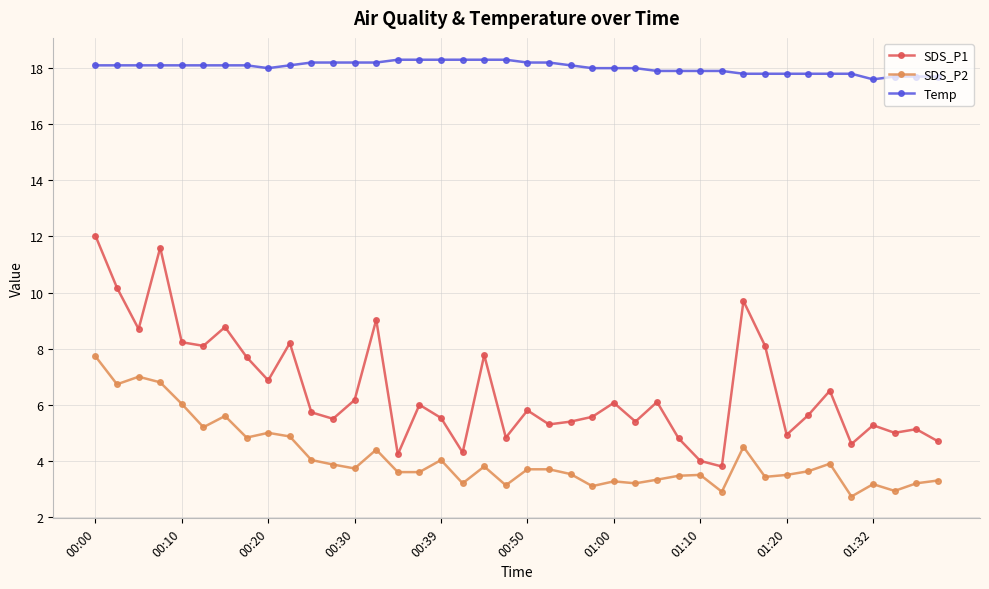

What is the maximum value shown in the chart?

18.3